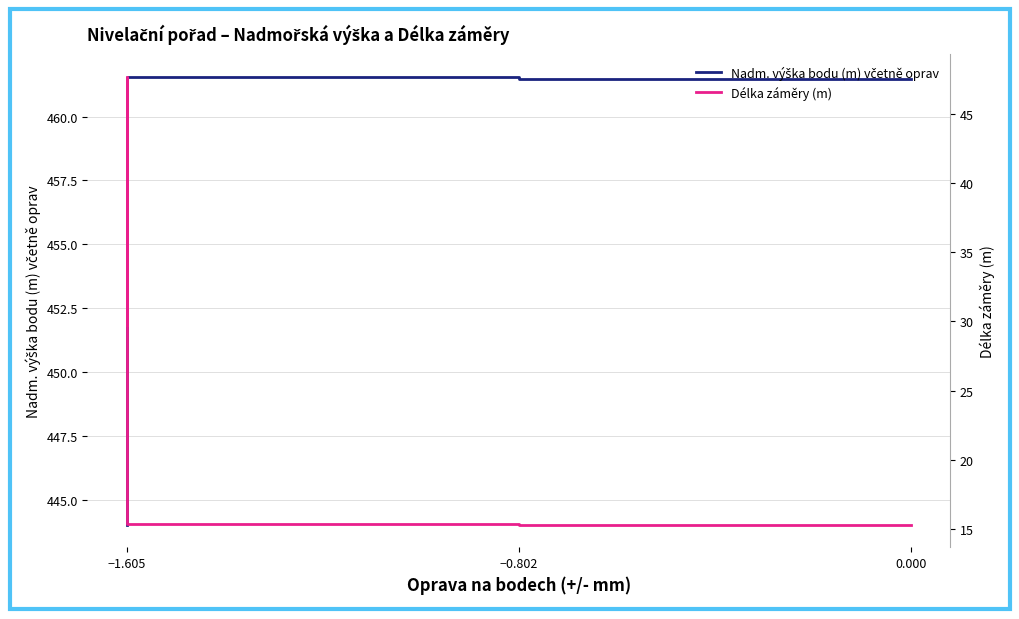

What is the average value of the Nadm. výška bodu (m) včetně oprav series?

454.2